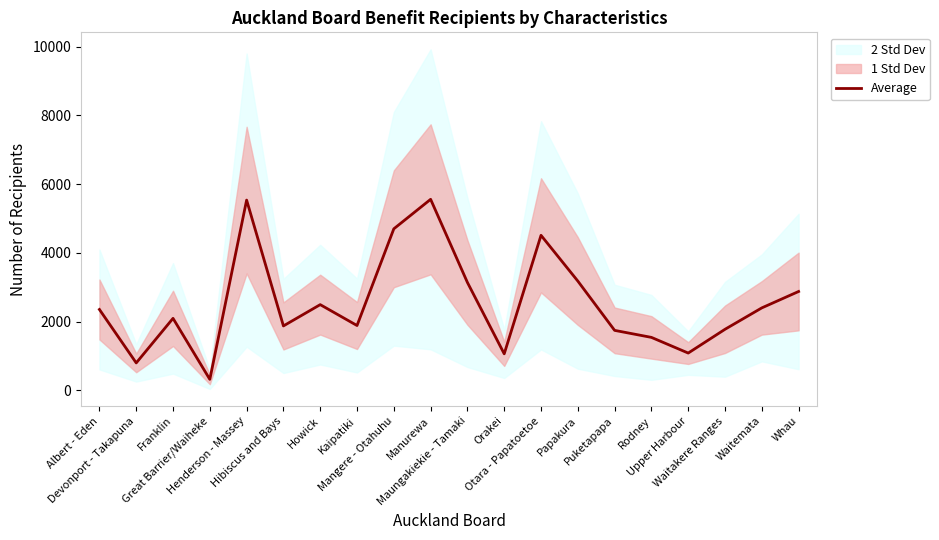

The chart shows a value of 1777.5 at Waitakere Ranges. True or false?

True